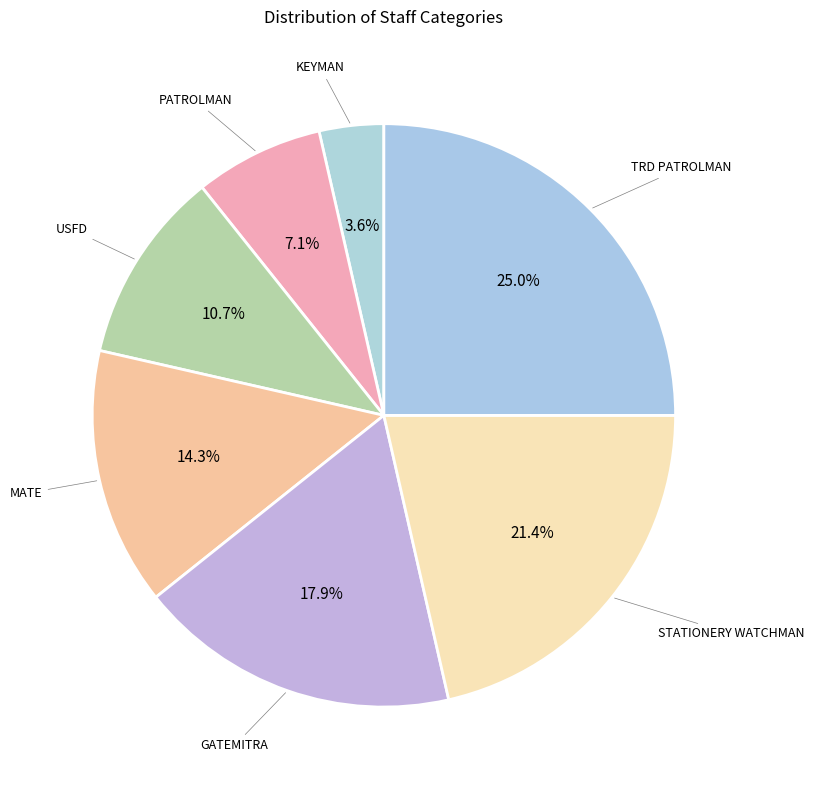

How many slices are in this pie chart?

7